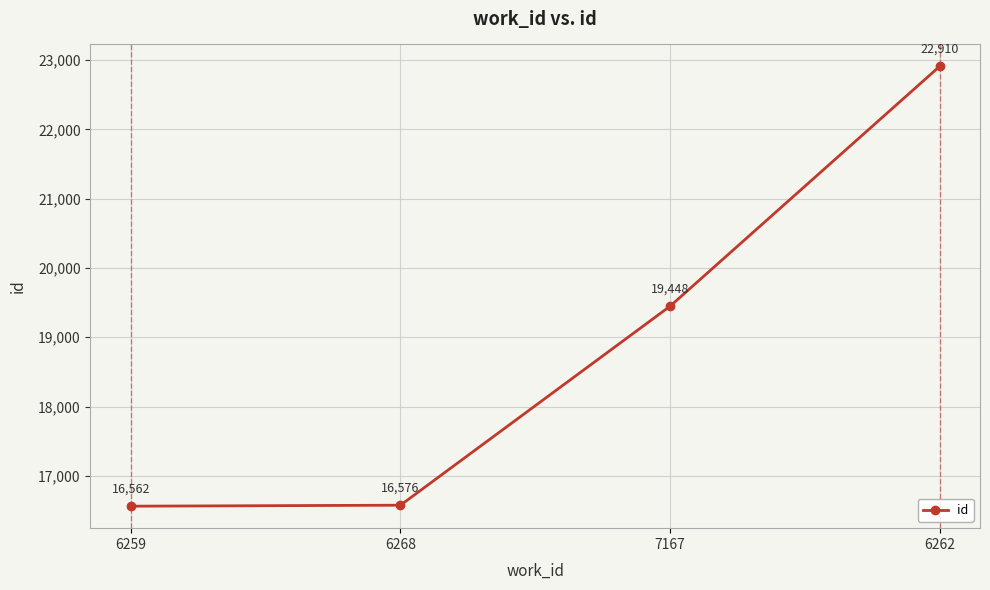

What is the label of the 3rd point from the left?

7167